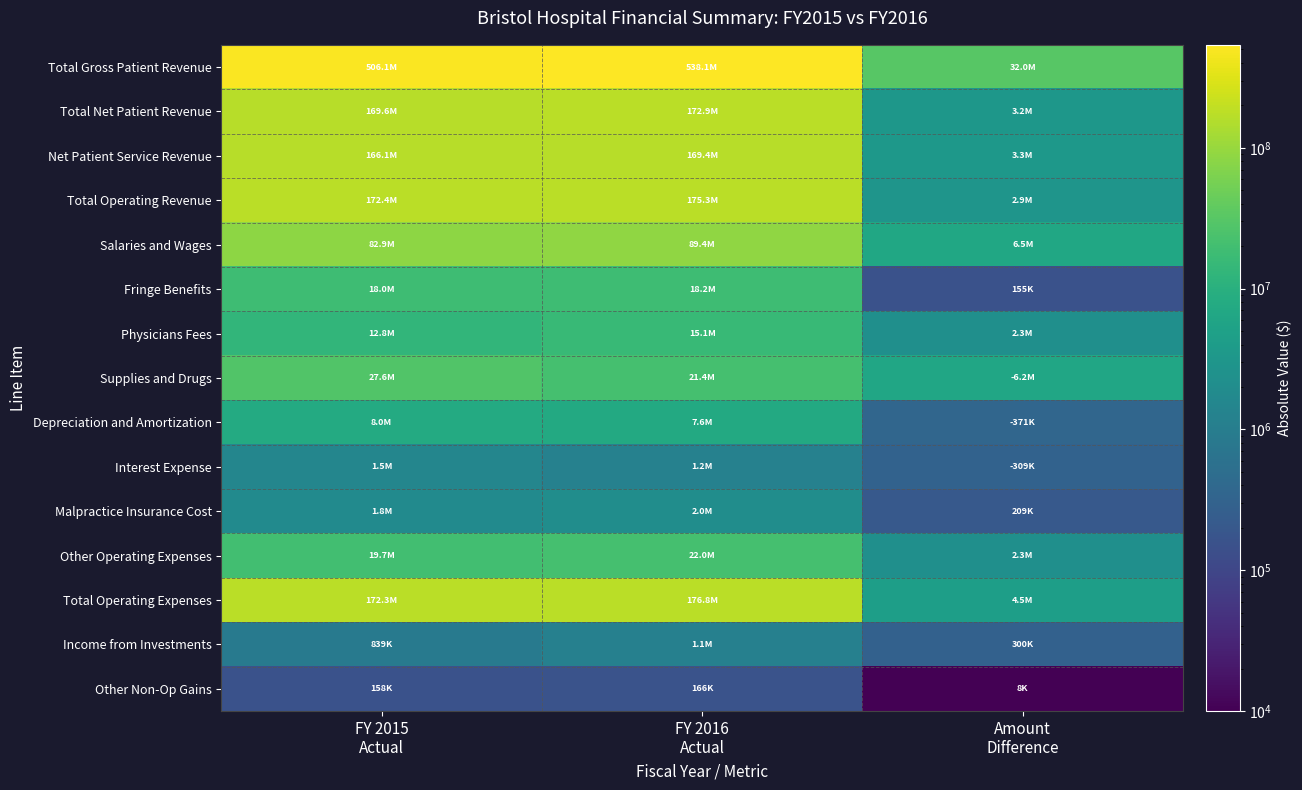

Which series changed the most between FY 2015 Actual and Amount Difference?

Total Gross Patient Revenue